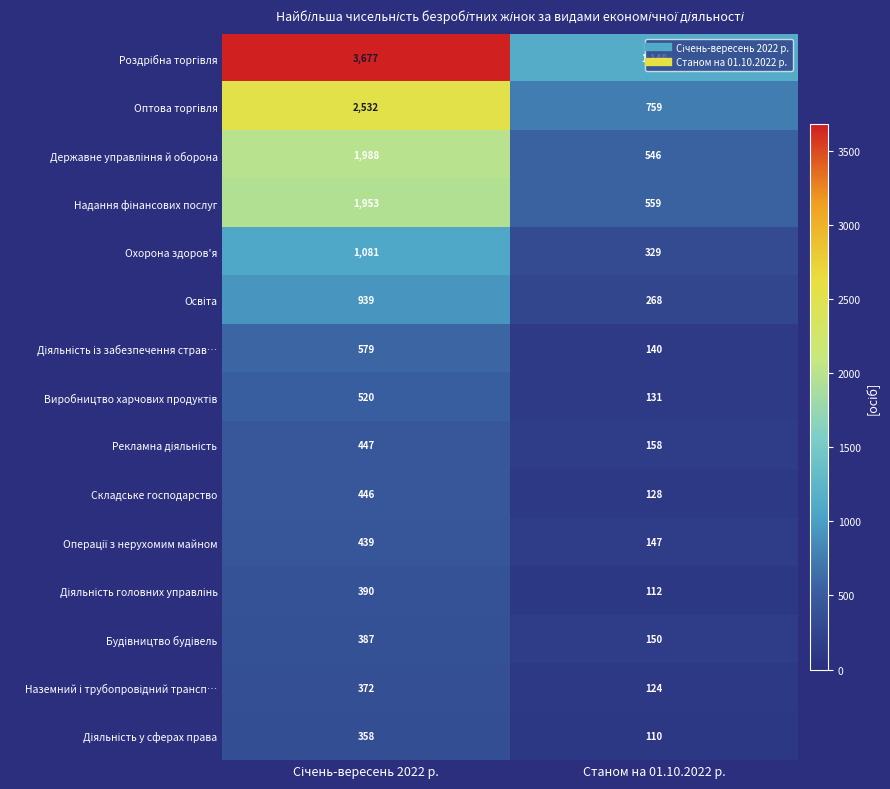

Count the number of data series in this chart.

15